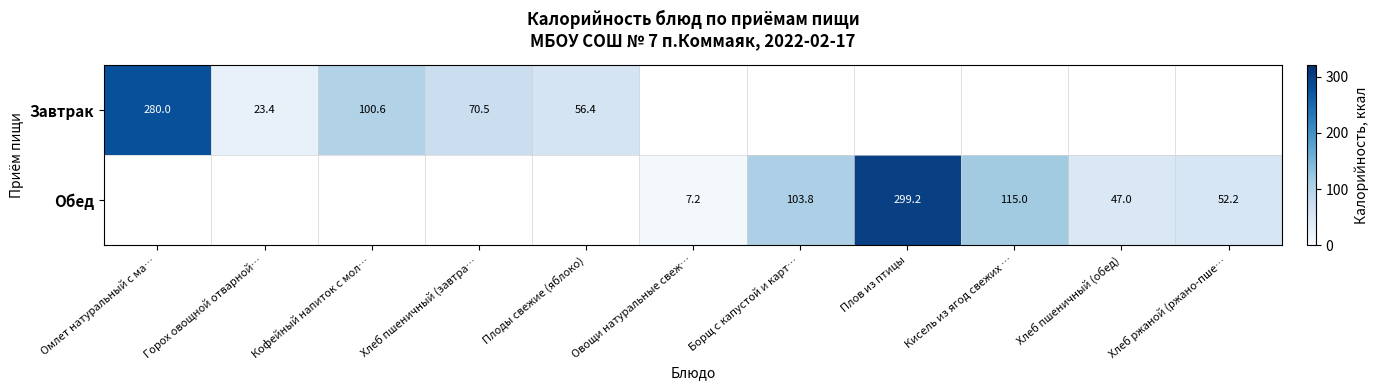

Is it true that Обед equals 103.8 at Борщ с капустой и карт…?

True